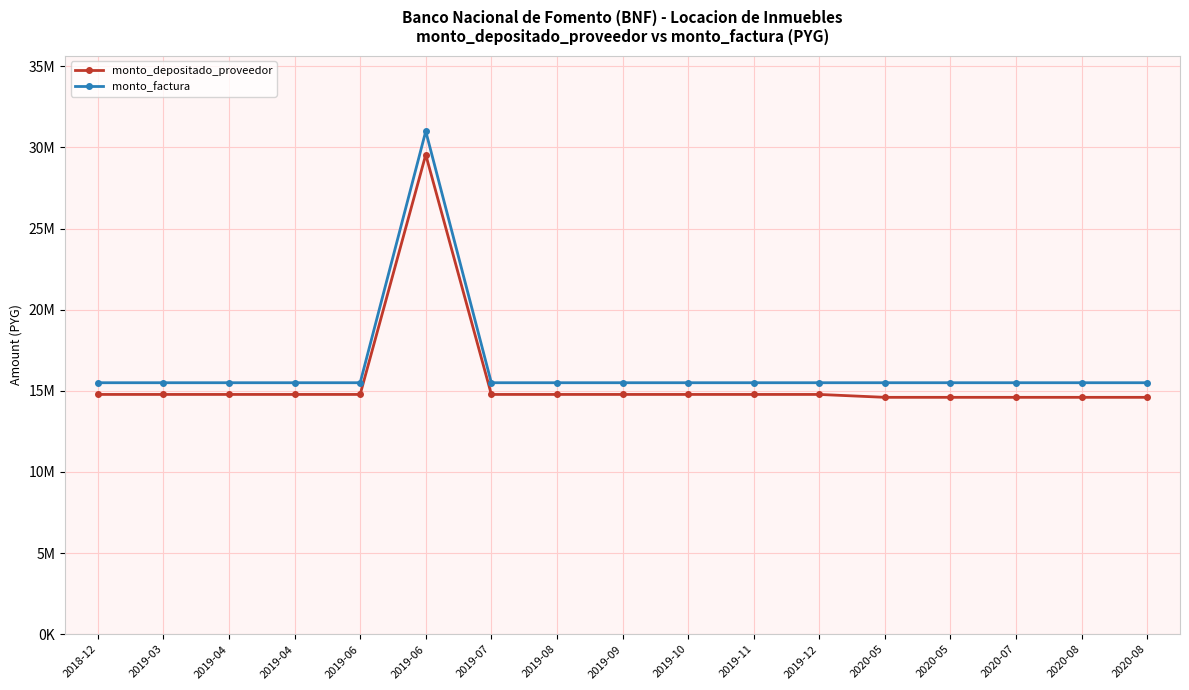

At which category does monto_depositado_proveedor reach its first local peak?

2019-06